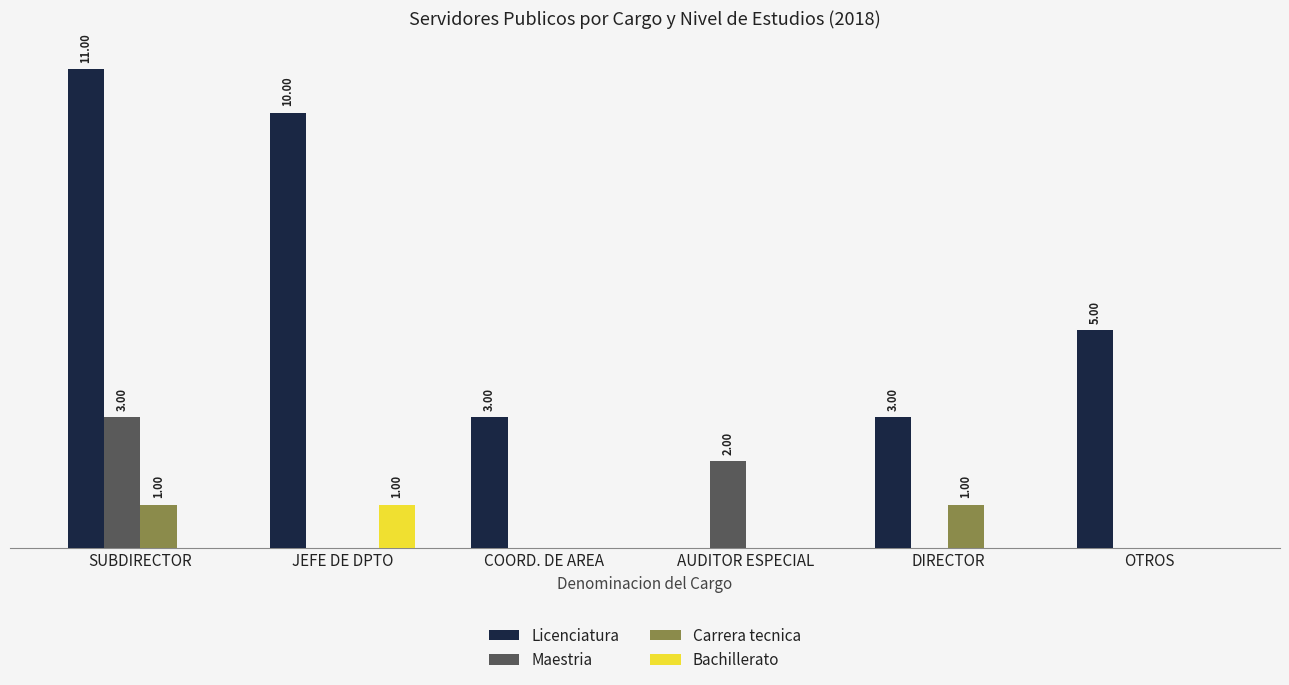

Reading left to right, extract all data points from this chart.

Licenciatura: SUBDIRECTOR=11	JEFE DE DPTO=10	COORD. DE AREA=3	AUDITOR ESPECIAL=0	DIRECTOR=3	OTROS=5
Maestria: SUBDIRECTOR=3	JEFE DE DPTO=0	COORD. DE AREA=0	AUDITOR ESPECIAL=2	DIRECTOR=0	OTROS=0
Carrera tecnica: SUBDIRECTOR=1	JEFE DE DPTO=0	COORD. DE AREA=0	AUDITOR ESPECIAL=0	DIRECTOR=1	OTROS=0
Bachillerato: SUBDIRECTOR=0	JEFE DE DPTO=1	COORD. DE AREA=0	AUDITOR ESPECIAL=0	DIRECTOR=0	OTROS=0